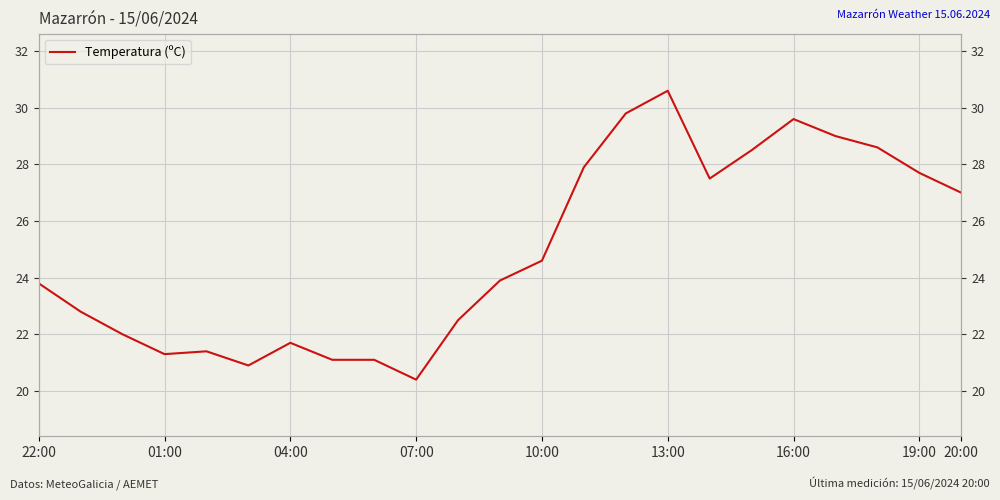

At which label does the data first exceed 23?

22:00